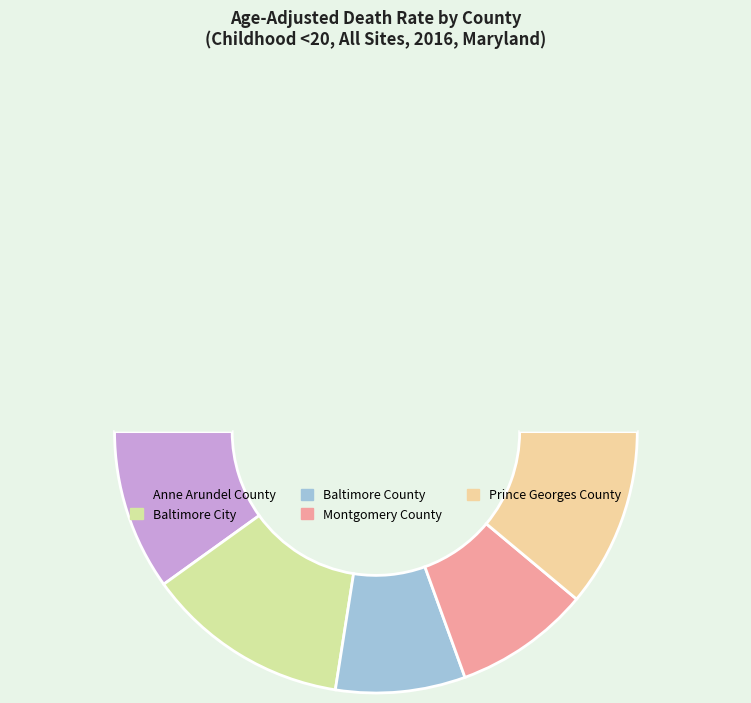

How many slices are in this pie chart?

6